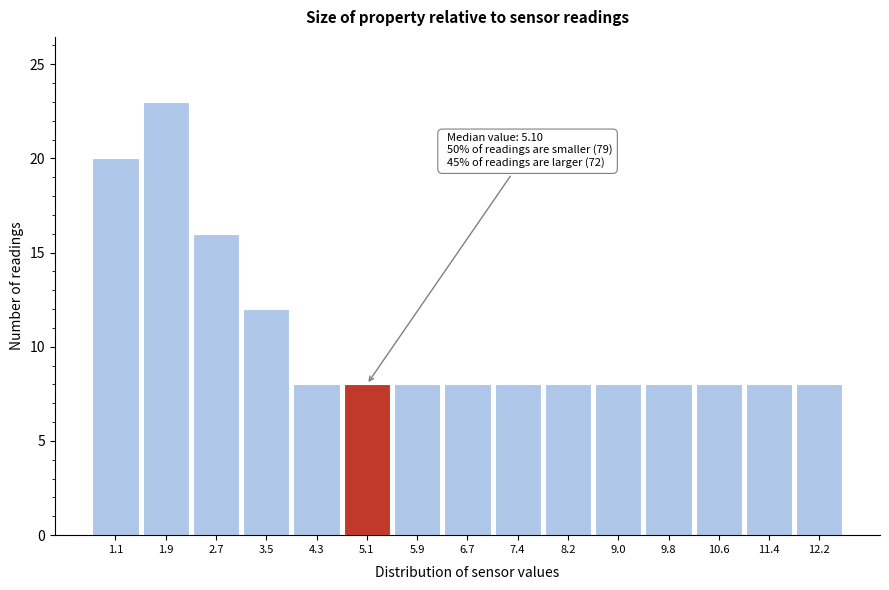

Reading right to left, list all the values displayed in this chart.

8	8	8	8	8	8	8	8	8	8	8	12	16	23	20